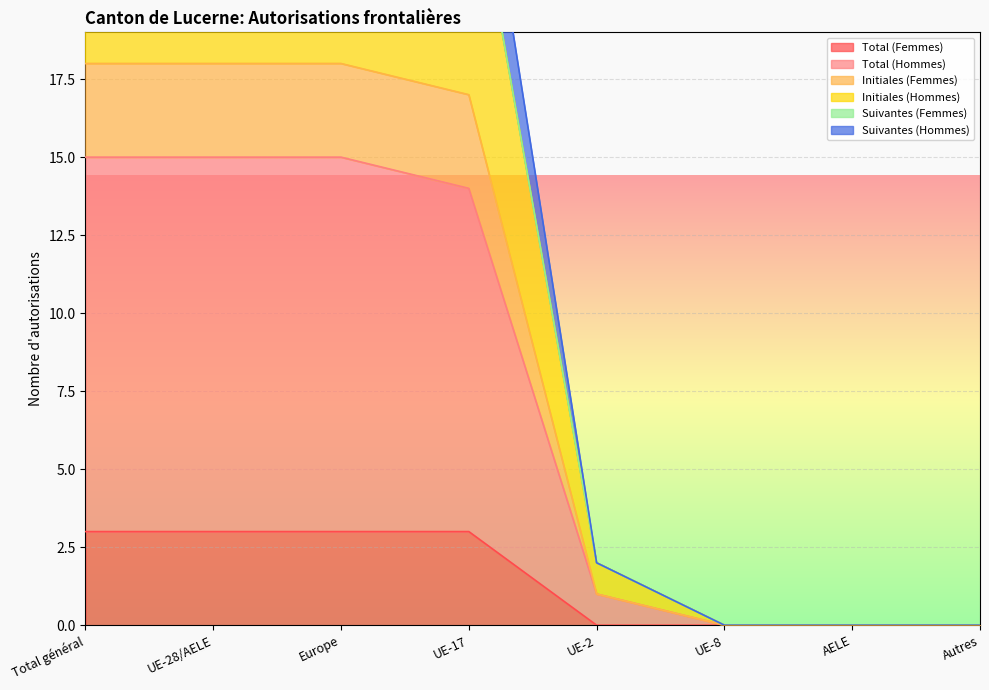

The Total (Femmes) series shows 2 at Europe. True or false?

False